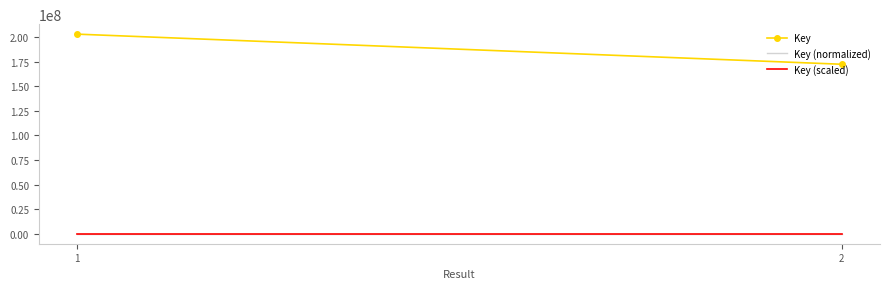

How many lines are shown in the chart?

3